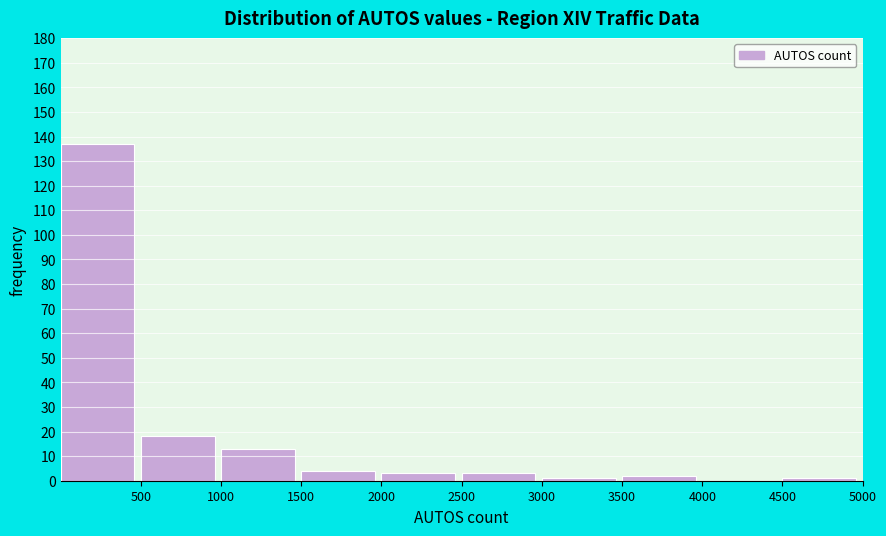

Reading left to right, transcribe this chart: for each bar, give the range it covers on the x-axis and its height. The values are not printed on the chart, so give them approximately, as read against the axis.

0 to 500: 137
500 to 1000: 18
1000 to 1500: 13
1500 to 2000: 4
2000 to 2500: 3
2500 to 3000: 3
3000 to 3500: 1
3500 to 4000: 2
4000 to 4500: 0
4500 to 5000: 1